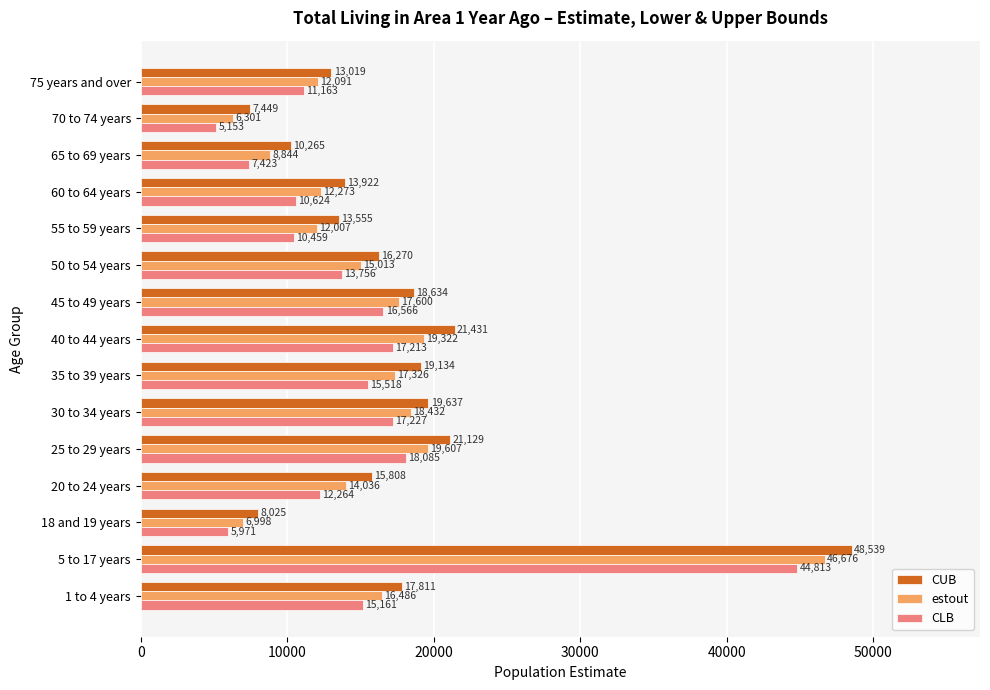

At which label is CUB closest to 27994?

40 to 44 years